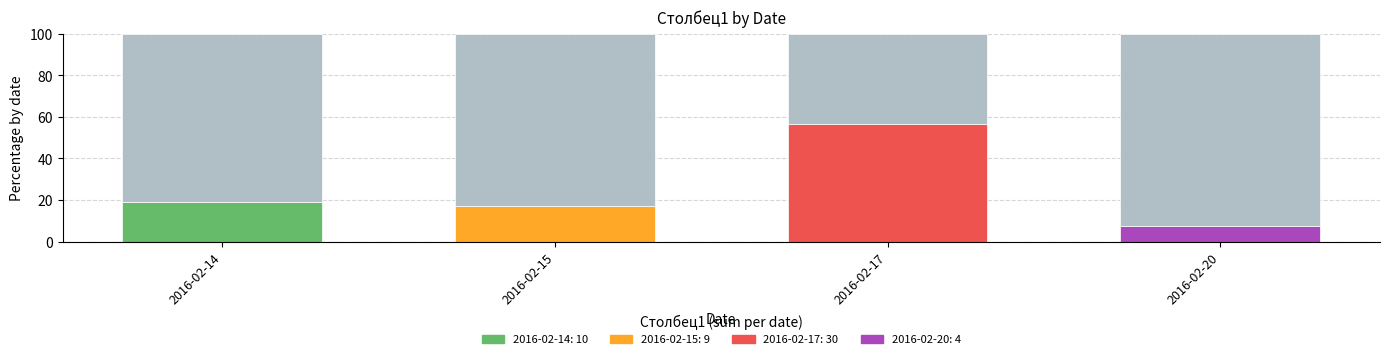

What is the value of the 2nd bar from the left?

17.0